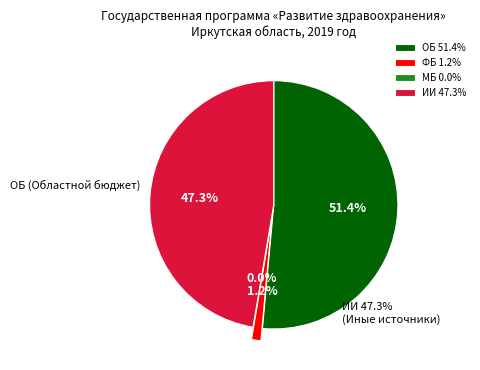

Do ИИ 47.3% and ФБ 1.2% together represent more than half of the pie?

No